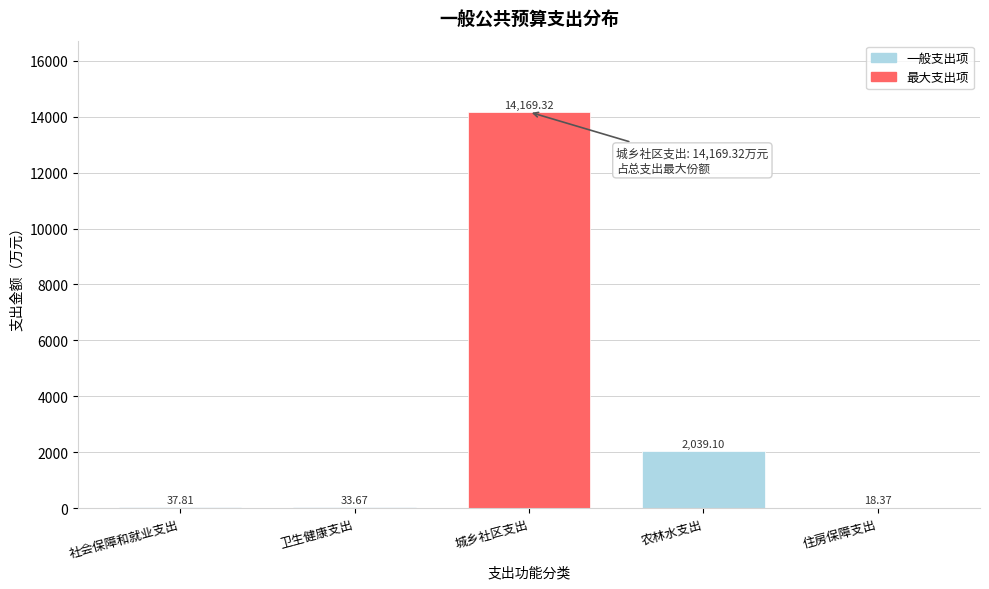

Where is the data nearest to the value 7093?

农林水支出